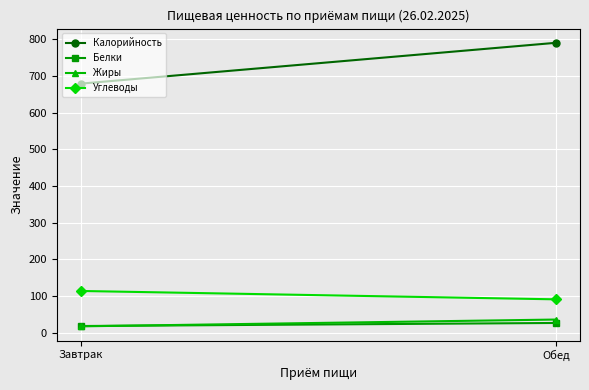

How many data points does each series have?

2